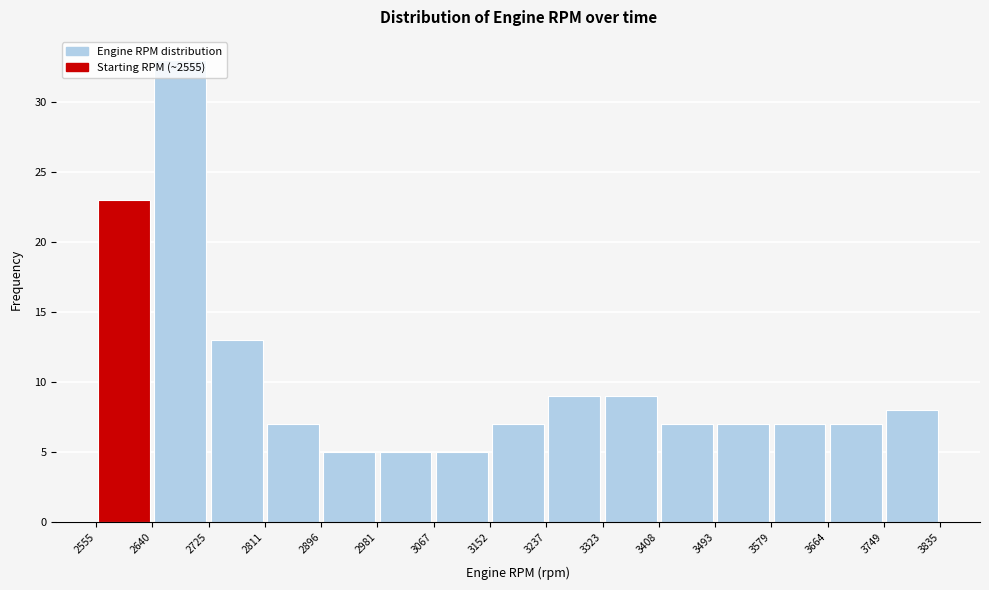

How tall is the bar that spans 2640 to 2725 on the x-axis? The values are not printed on the chart, so give them approximately, as read against the axis.

33